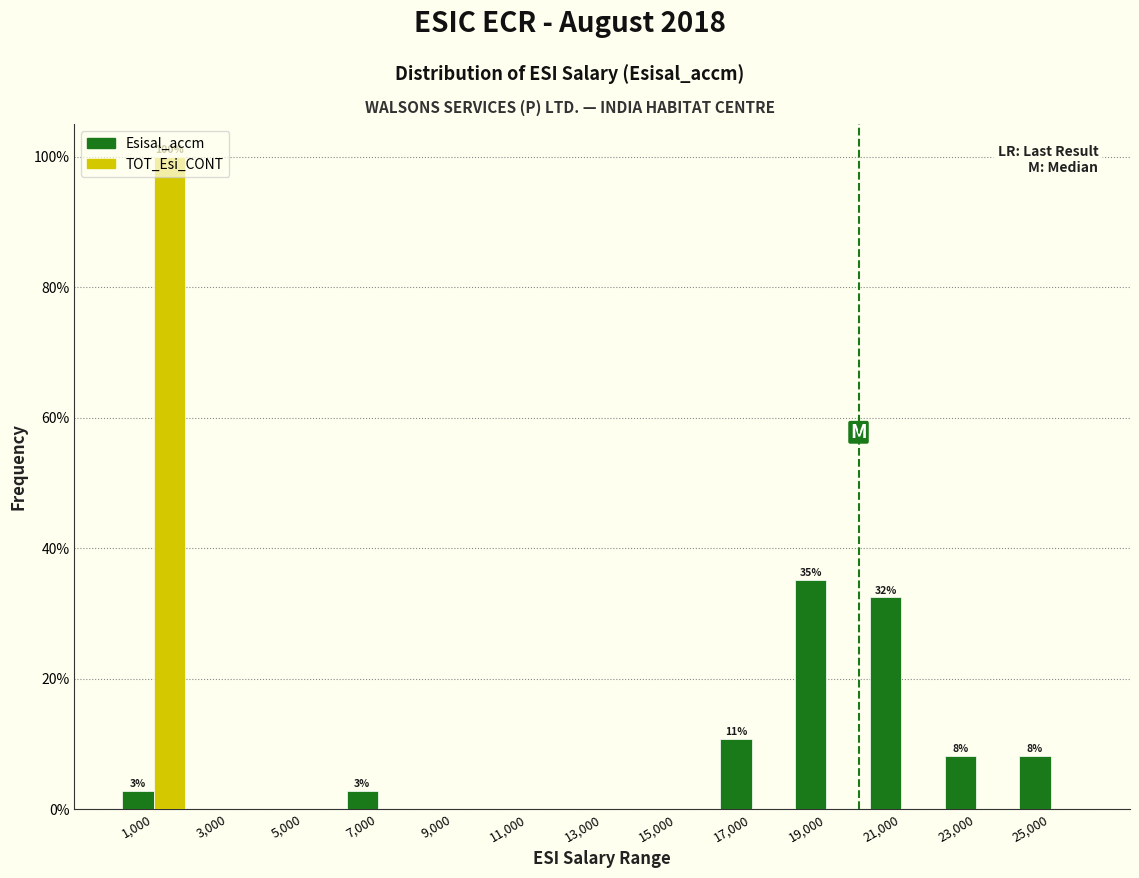

In the TOT_Esi_CONT series, which range on the x-axis has the tallest bar?

0 to 2000